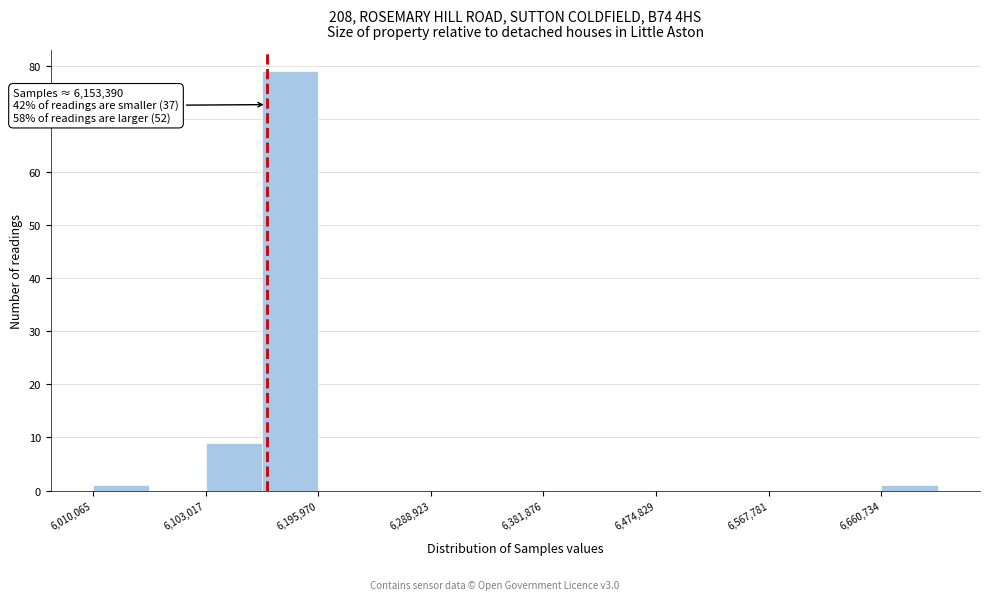

Which range on the x-axis has the tallest bar?

6150000 to 6200000